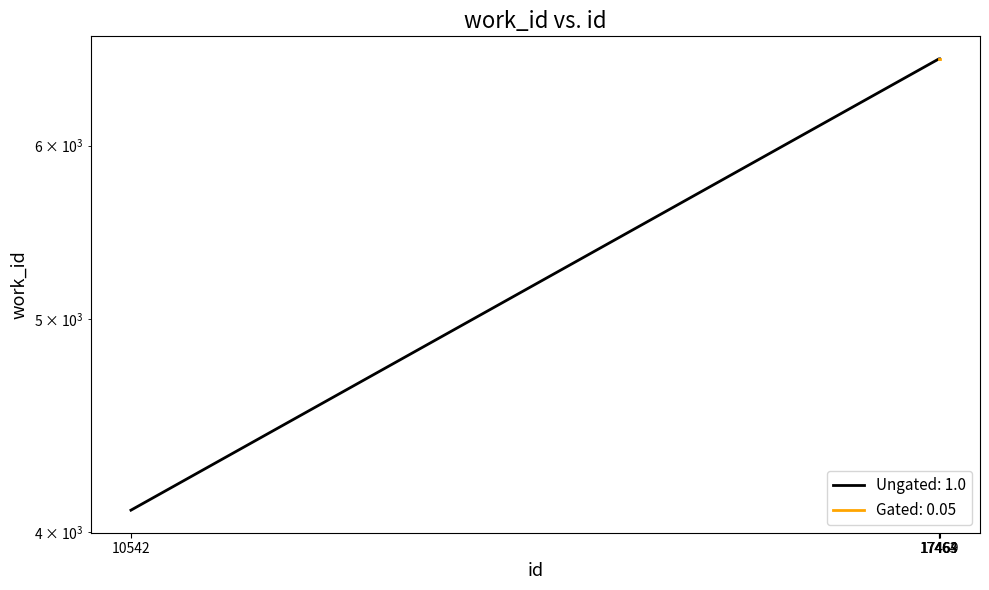

Reading left to right, transcribe all the data shown in this chart.

4093	6572	6572	6572